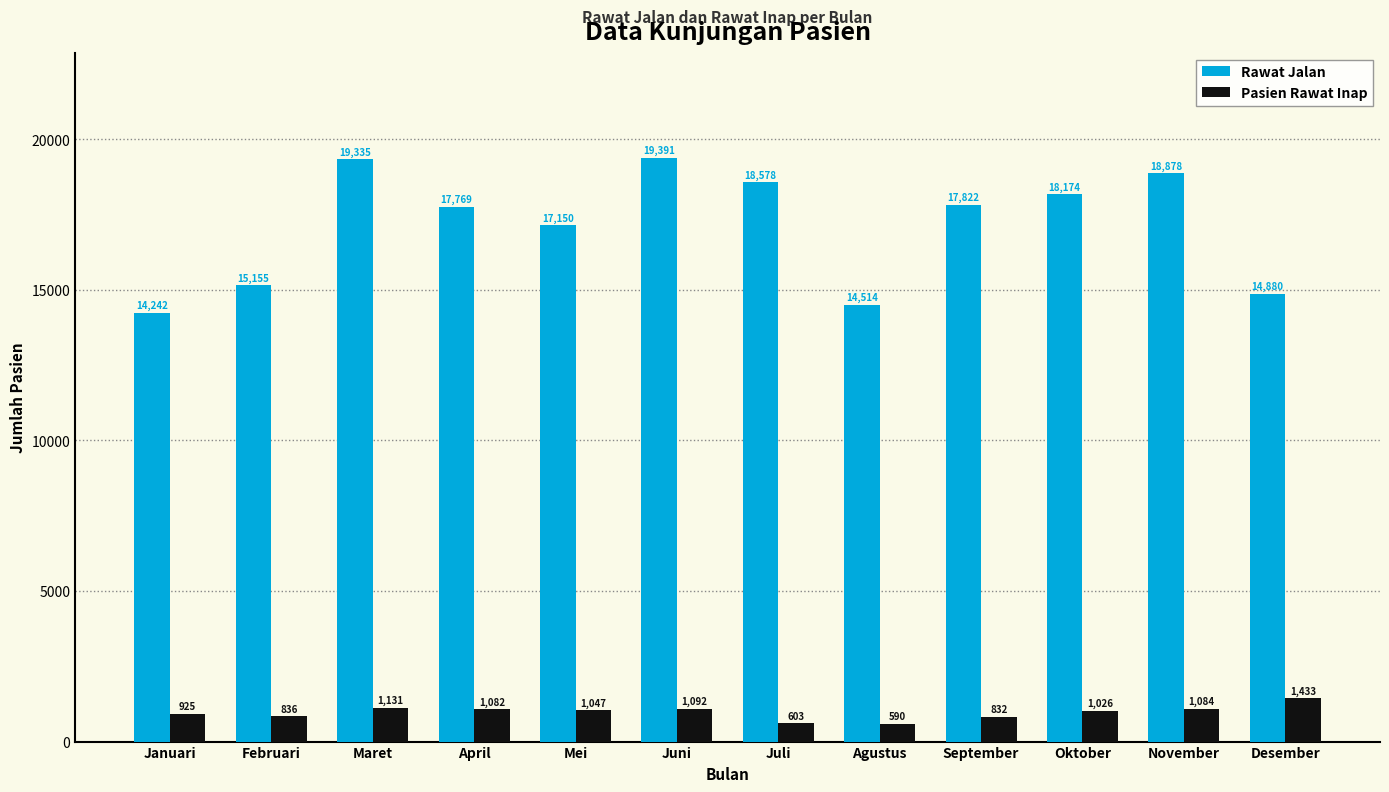

Is the value of Pasien Rawat Inap at Juni greater than the value of Rawat Jalan at Februari?

No